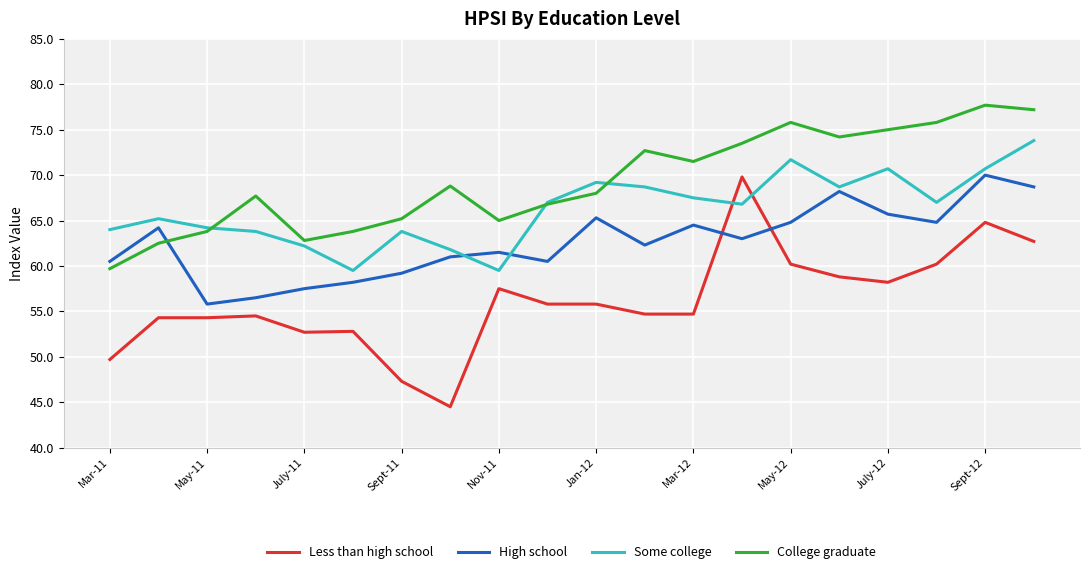

Which series has the widest spread of values?

Less than high school